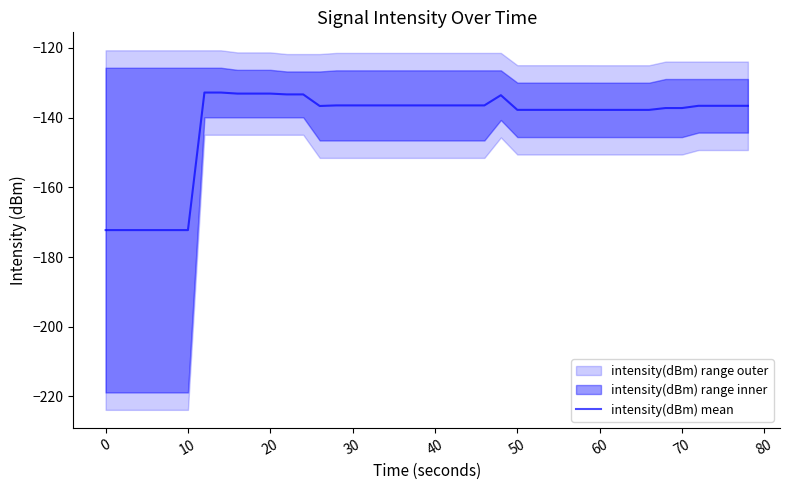

What is the maximum value for intensity(dBm) mean?

-132.8